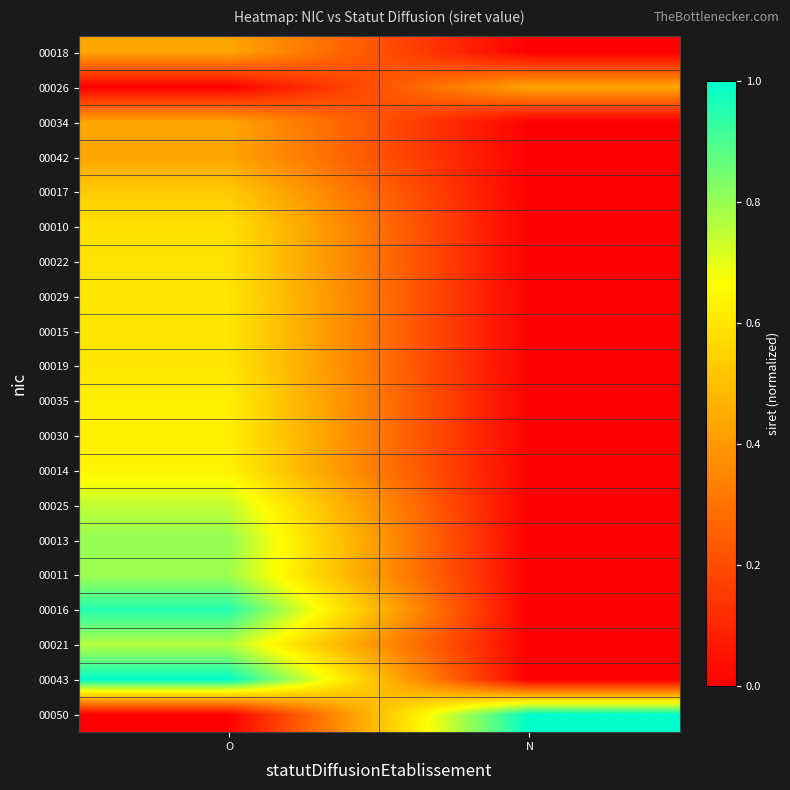

Reading left to right, what are all the values shown in this chart?

00018: O=0.4	N=0.0
00026: O=0.0	N=0.4
00034: O=0.4	N=0.0
00042: O=0.4	N=0.0
00017: O=0.5	N=0.0
00010: O=0.6	N=0.0
00022: O=0.6	N=0.0
00029: O=0.6	N=0.0
00015: O=0.6	N=0.0
00019: O=0.6	N=0.0
00035: O=0.6	N=0.0
00030: O=0.6	N=0.0
00014: O=0.6	N=0.0
00025: O=0.7	N=0.0
00013: O=0.8	N=0.0
00011: O=0.8	N=0.0
00016: O=1.0	N=0.0
00021: O=0.8	N=0.0
00043: O=1.0	N=0.0
00050: O=0.0	N=1.0